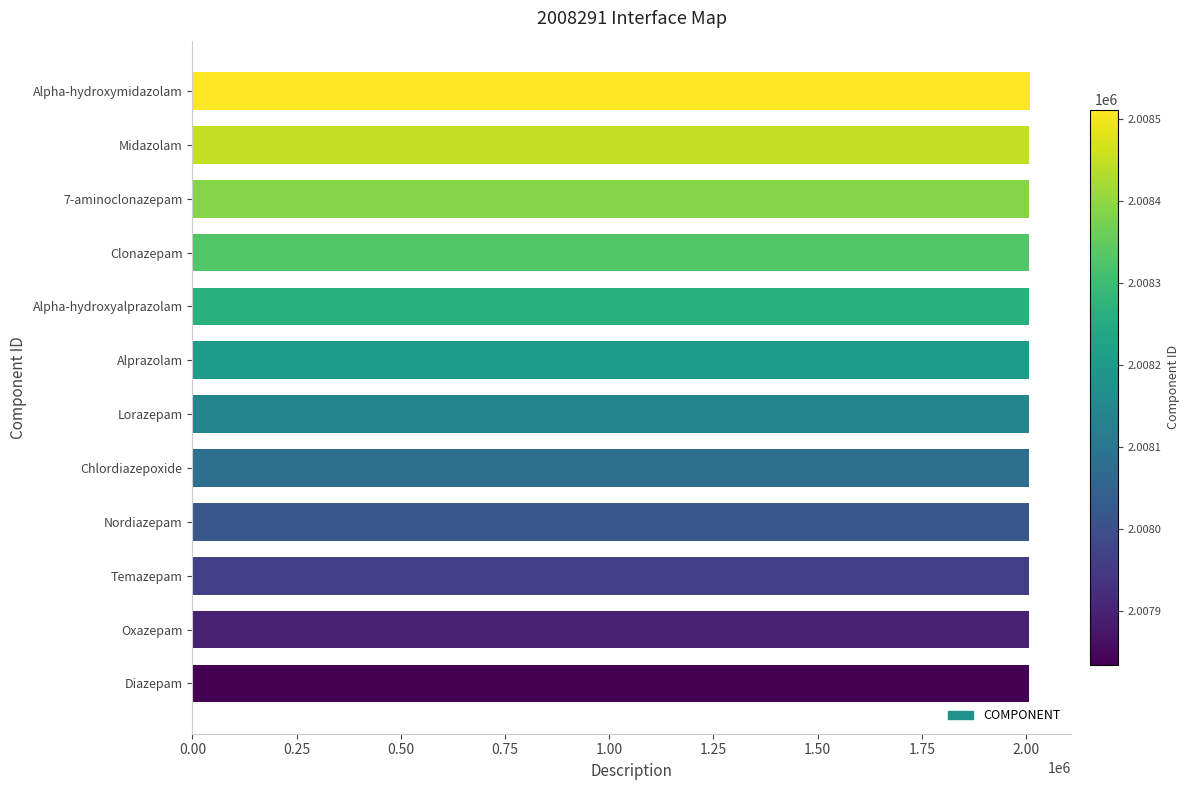

Approximately how many times larger is the value at Midazolam compared to Temazepam?

1.0